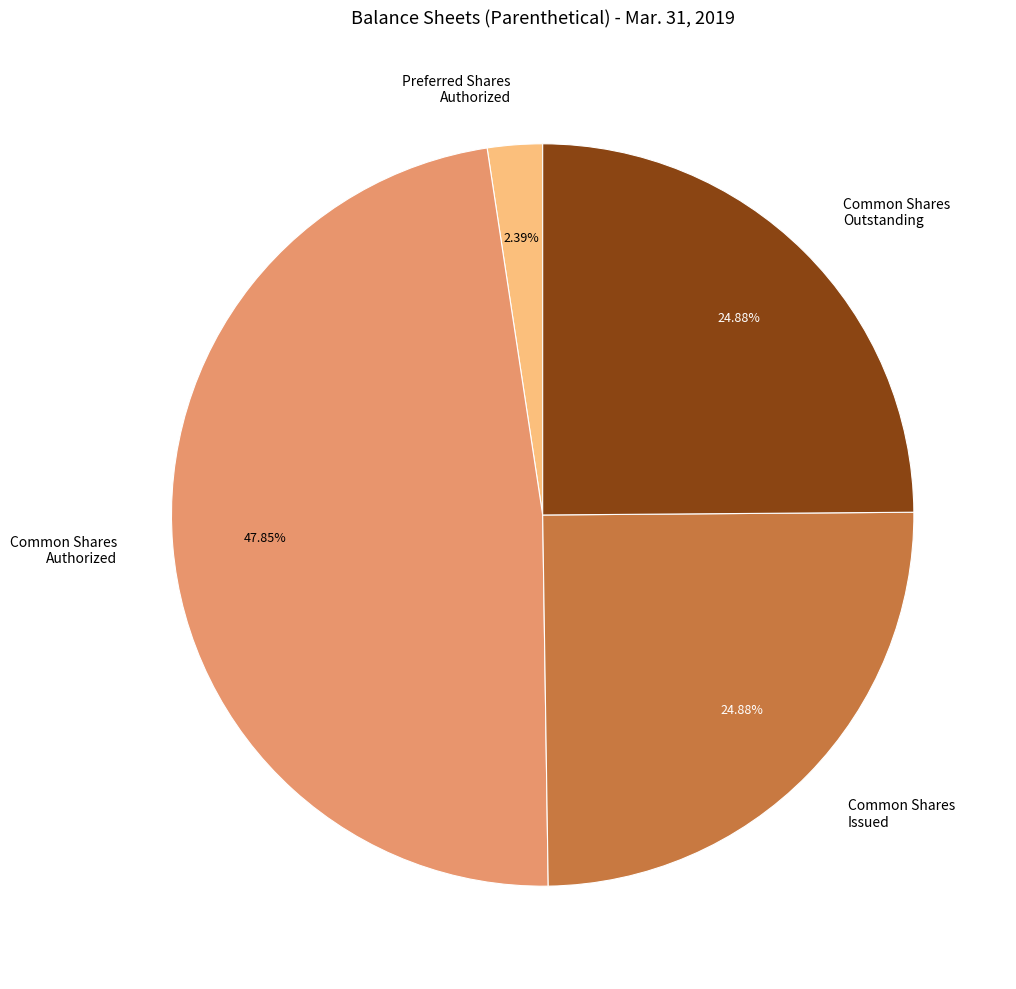

Which slice is the largest?

Common Shares Authorized